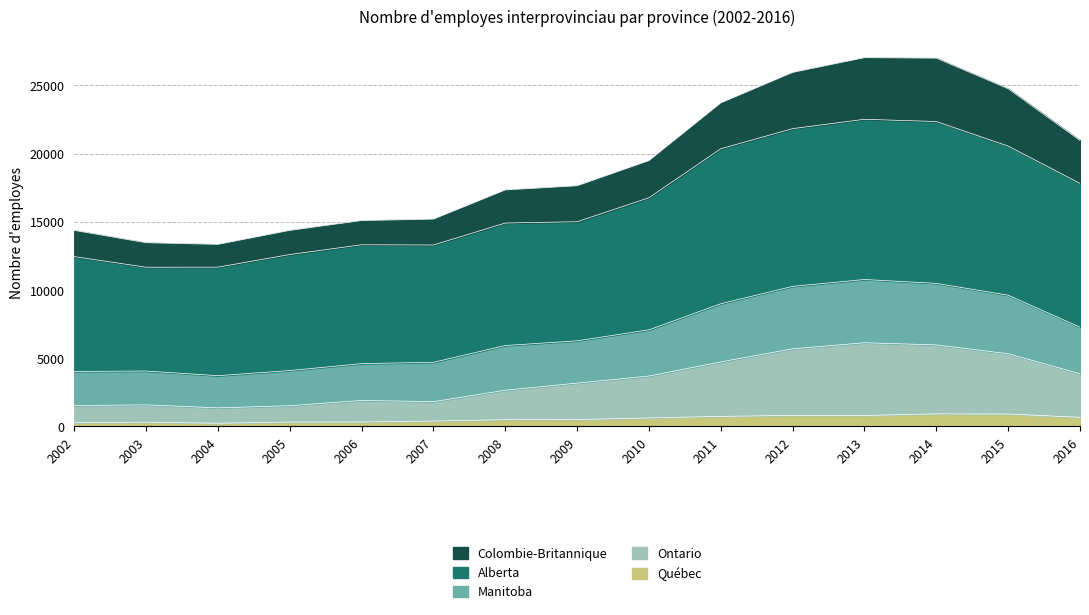

Which has a higher value, 2014 or 2002?

2014